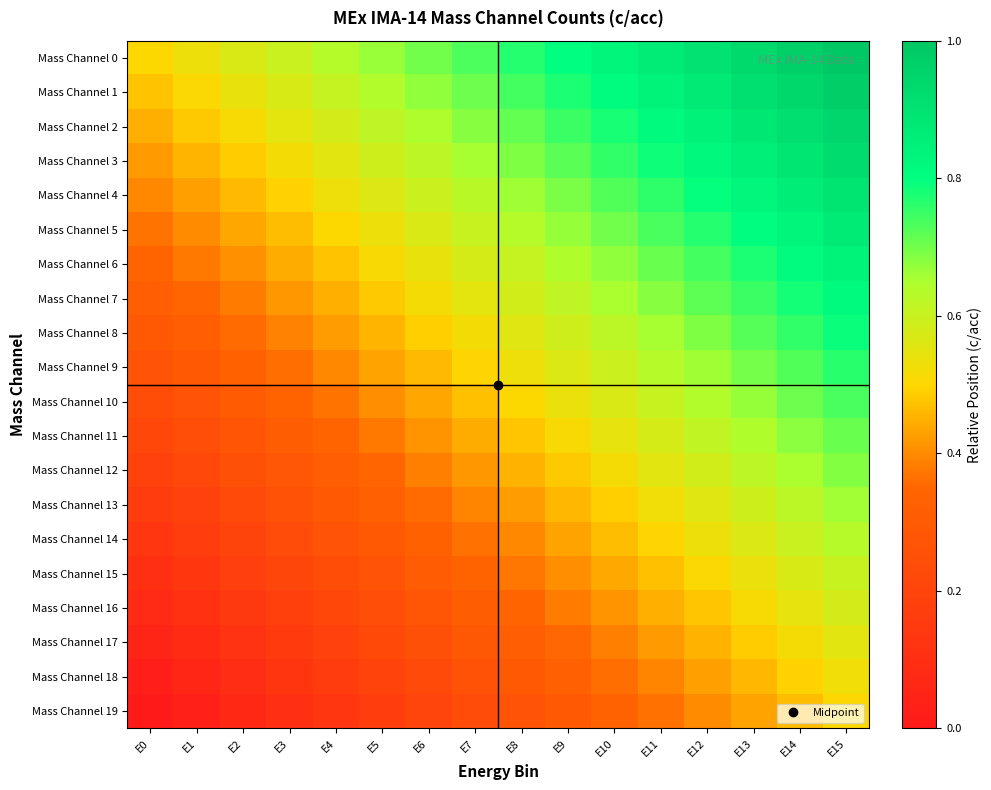

Reading left to right, what are all the values shown in this chart?

Mass Channel 0: E0=0.5	E1=0.5	E2=0.6	E3=0.6	E4=0.6	E5=0.7	E6=0.7	E7=0.7	E8=0.8	E9=0.8	E10=0.8	E11=0.9	E12=0.9	E13=0.9	E14=1.0	E15=1.0
Mass Channel 1: E0=0.5	E1=0.5	E2=0.5	E3=0.6	E4=0.6	E5=0.6	E6=0.7	E7=0.7	E8=0.7	E9=0.8	E10=0.8	E11=0.8	E12=0.9	E13=0.9	E14=0.9	E15=1.0
Mass Channel 2: E0=0.4	E1=0.5	E2=0.5	E3=0.5	E4=0.6	E5=0.6	E6=0.6	E7=0.7	E8=0.7	E9=0.7	E10=0.8	E11=0.8	E12=0.8	E13=0.9	E14=0.9	E15=0.9
Mass Channel 3: E0=0.4	E1=0.5	E2=0.5	E3=0.5	E4=0.6	E5=0.6	E6=0.6	E7=0.7	E8=0.7	E9=0.7	E10=0.8	E11=0.8	E12=0.8	E13=0.9	E14=0.9	E15=0.9
Mass Channel 4: E0=0.4	E1=0.4	E2=0.5	E3=0.5	E4=0.5	E5=0.6	E6=0.6	E7=0.6	E8=0.7	E9=0.7	E10=0.7	E11=0.8	E12=0.8	E13=0.8	E14=0.9	E15=0.9
Mass Channel 5: E0=0.4	E1=0.4	E2=0.4	E3=0.5	E4=0.5	E5=0.5	E6=0.6	E7=0.6	E8=0.6	E9=0.7	E10=0.7	E11=0.7	E12=0.8	E13=0.8	E14=0.8	E15=0.9
Mass Channel 6: E0=0.3	E1=0.4	E2=0.4	E3=0.4	E4=0.5	E5=0.5	E6=0.5	E7=0.6	E8=0.6	E9=0.6	E10=0.7	E11=0.7	E12=0.7	E13=0.8	E14=0.8	E15=0.8
Mass Channel 7: E0=0.3	E1=0.3	E2=0.4	E3=0.4	E4=0.4	E5=0.5	E6=0.5	E7=0.5	E8=0.6	E9=0.6	E10=0.6	E11=0.7	E12=0.7	E13=0.7	E14=0.8	E15=0.8
Mass Channel 8: E0=0.3	E1=0.3	E2=0.4	E3=0.4	E4=0.4	E5=0.5	E6=0.5	E7=0.5	E8=0.6	E9=0.6	E10=0.6	E11=0.7	E12=0.7	E13=0.7	E14=0.8	E15=0.8
Mass Channel 9: E0=0.3	E1=0.3	E2=0.3	E3=0.4	E4=0.4	E5=0.4	E6=0.5	E7=0.5	E8=0.5	E9=0.6	E10=0.6	E11=0.6	E12=0.7	E13=0.7	E14=0.7	E15=0.8
Mass Channel 10: E0=0.2	E1=0.3	E2=0.3	E3=0.3	E4=0.4	E5=0.4	E6=0.4	E7=0.5	E8=0.5	E9=0.5	E10=0.6	E11=0.6	E12=0.6	E13=0.7	E14=0.7	E15=0.7
Mass Channel 11: E0=0.2	E1=0.2	E2=0.3	E3=0.3	E4=0.3	E5=0.4	E6=0.4	E7=0.4	E8=0.5	E9=0.5	E10=0.5	E11=0.6	E12=0.6	E13=0.6	E14=0.7	E15=0.7
Mass Channel 12: E0=0.2	E1=0.2	E2=0.3	E3=0.3	E4=0.3	E5=0.4	E6=0.4	E7=0.4	E8=0.5	E9=0.5	E10=0.5	E11=0.6	E12=0.6	E13=0.6	E14=0.7	E15=0.7
Mass Channel 13: E0=0.2	E1=0.2	E2=0.2	E3=0.3	E4=0.3	E5=0.3	E6=0.4	E7=0.4	E8=0.4	E9=0.5	E10=0.5	E11=0.5	E12=0.6	E13=0.6	E14=0.6	E15=0.7
Mass Channel 14: E0=0.1	E1=0.2	E2=0.2	E3=0.2	E4=0.3	E5=0.3	E6=0.3	E7=0.4	E8=0.4	E9=0.4	E10=0.5	E11=0.5	E12=0.5	E13=0.6	E14=0.6	E15=0.6
Mass Channel 15: E0=0.1	E1=0.1	E2=0.2	E3=0.2	E4=0.2	E5=0.3	E6=0.3	E7=0.3	E8=0.4	E9=0.4	E10=0.4	E11=0.5	E12=0.5	E13=0.5	E14=0.6	E15=0.6
Mass Channel 16: E0=0.1	E1=0.1	E2=0.1	E3=0.2	E4=0.2	E5=0.2	E6=0.3	E7=0.3	E8=0.3	E9=0.4	E10=0.4	E11=0.4	E12=0.5	E13=0.5	E14=0.5	E15=0.6
Mass Channel 17: E0=0.1	E1=0.1	E2=0.1	E3=0.2	E4=0.2	E5=0.2	E6=0.3	E7=0.3	E8=0.3	E9=0.4	E10=0.4	E11=0.4	E12=0.5	E13=0.5	E14=0.5	E15=0.6
Mass Channel 18: E0=0.0	E1=0.1	E2=0.1	E3=0.1	E4=0.2	E5=0.2	E6=0.2	E7=0.3	E8=0.3	E9=0.3	E10=0.4	E11=0.4	E12=0.4	E13=0.5	E14=0.5	E15=0.5
Mass Channel 19: E0=0.0	E1=0.0	E2=0.1	E3=0.1	E4=0.1	E5=0.2	E6=0.2	E7=0.2	E8=0.3	E9=0.3	E10=0.3	E11=0.4	E12=0.4	E13=0.4	E14=0.5	E15=0.5